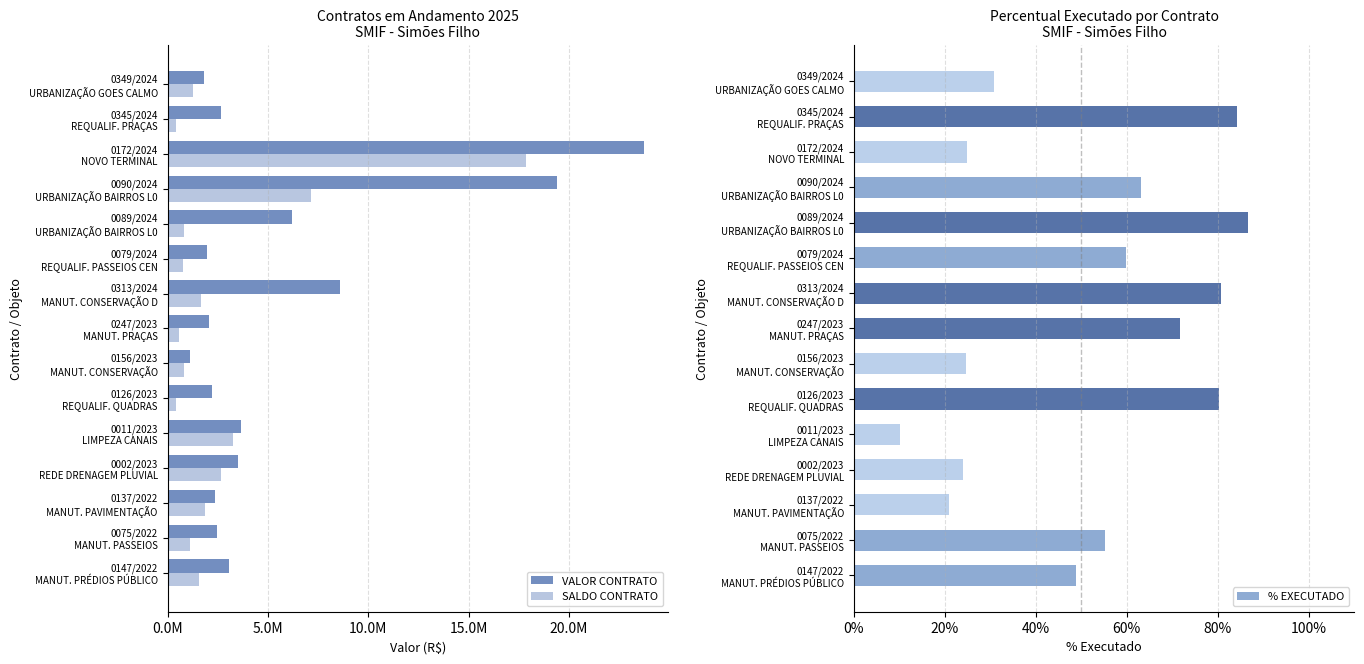

What are all the series names shown in the legend?

VALOR CONTRATO, SALDO CONTRATO, % EXECUTADO